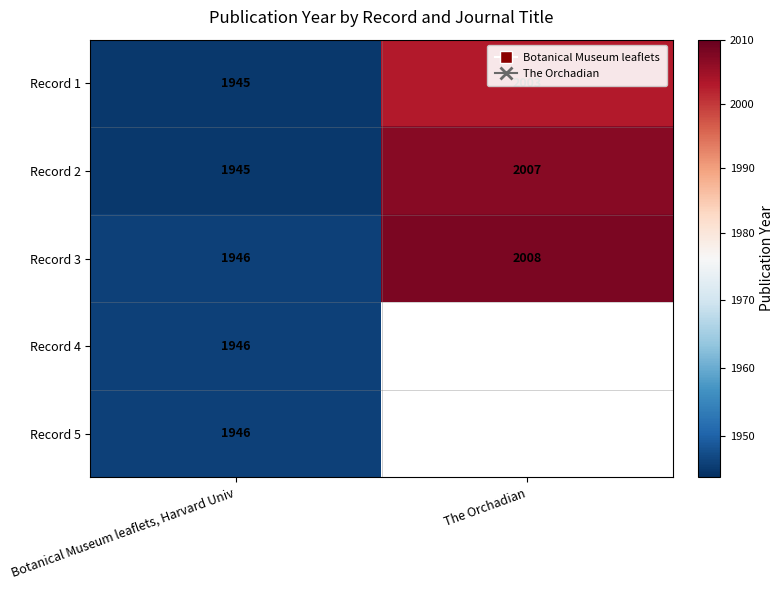

At which label is Record 1 closest to 1974?

Botanical Museum leaflets, Harvard Univ